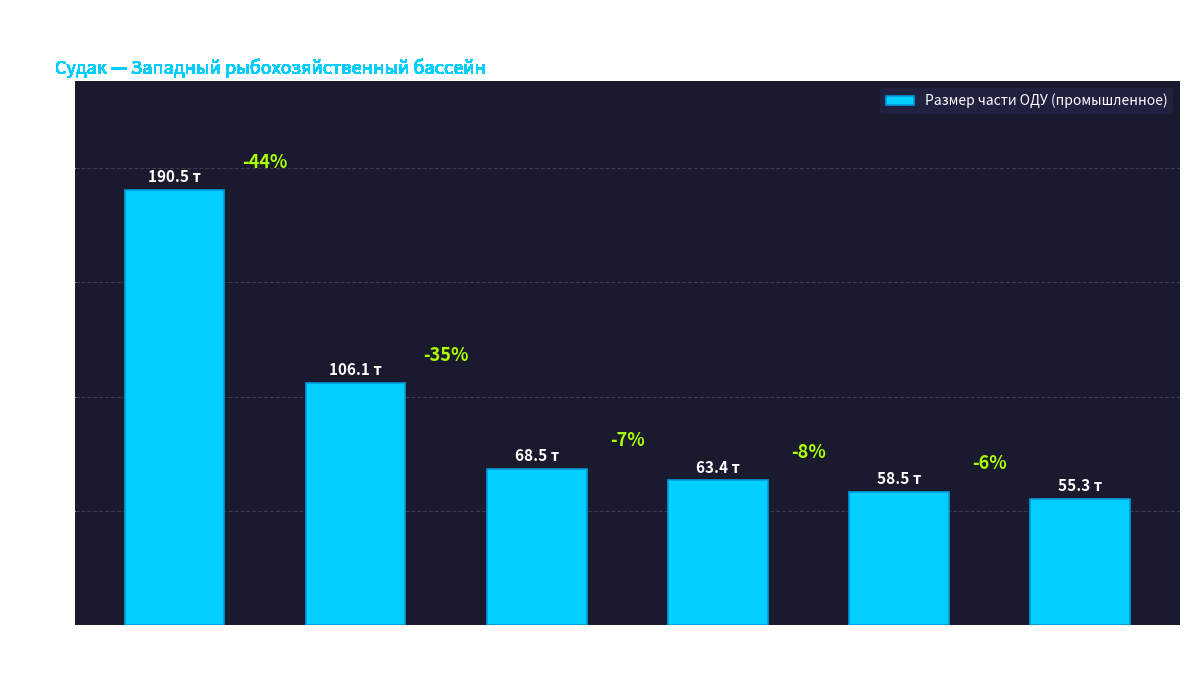

Are the bars horizontal?

No